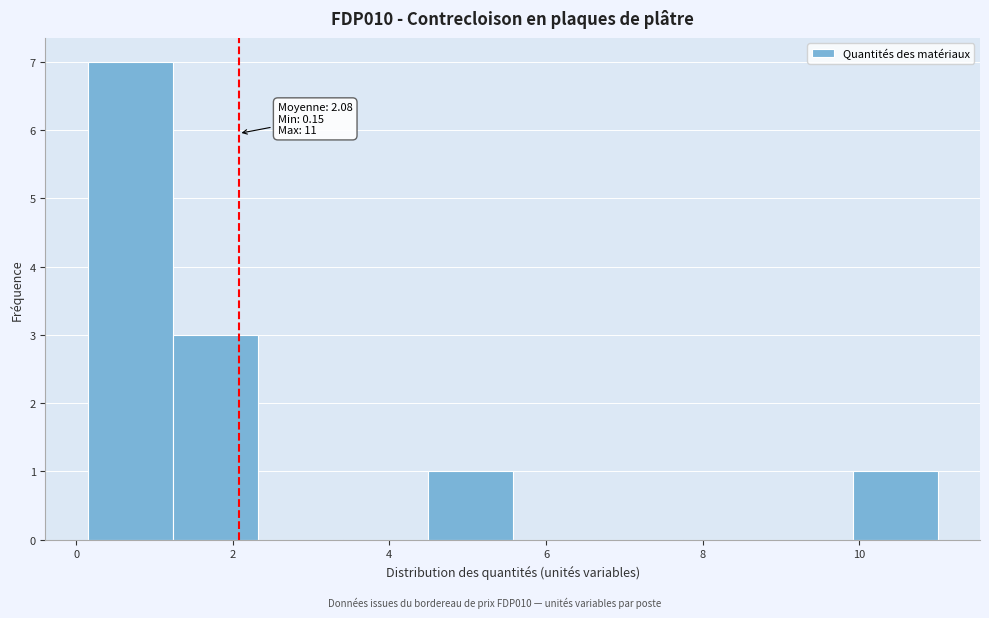

Over which range of the x-axis is the bar tallest?

0.2 to 1.2